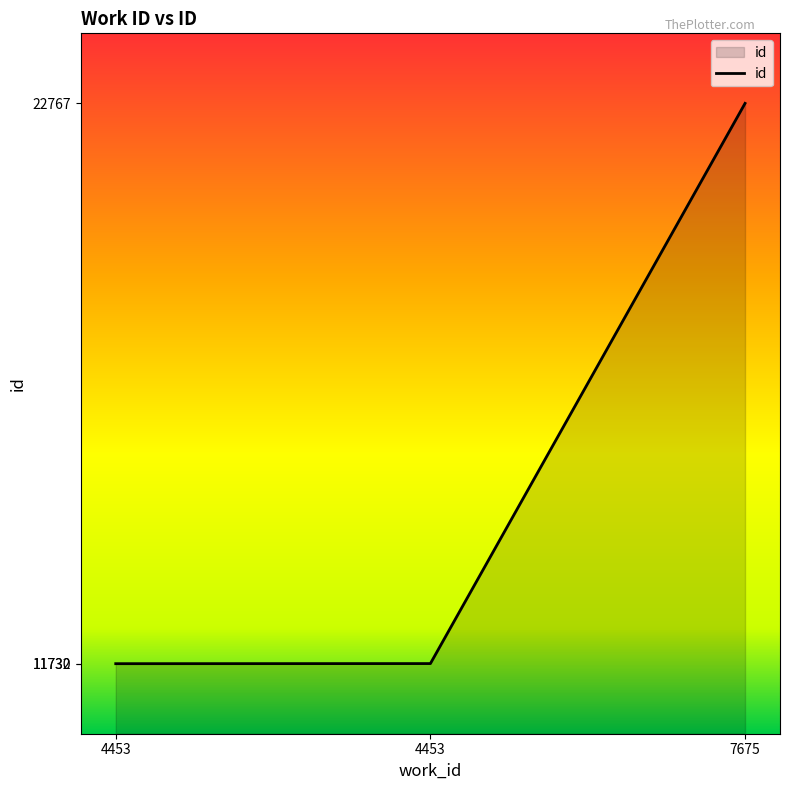

Which label corresponds to the largest value in the chart?

7675